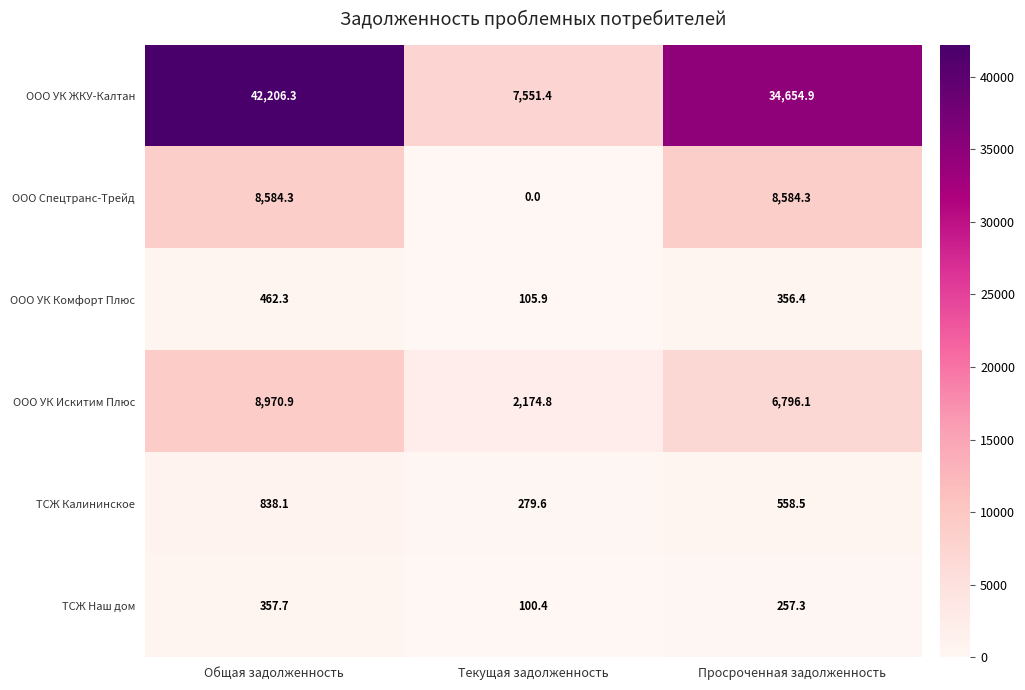

Is it true that ООО УК Искитим Плюс equals 2174.8 at Текущая задолженность?

True